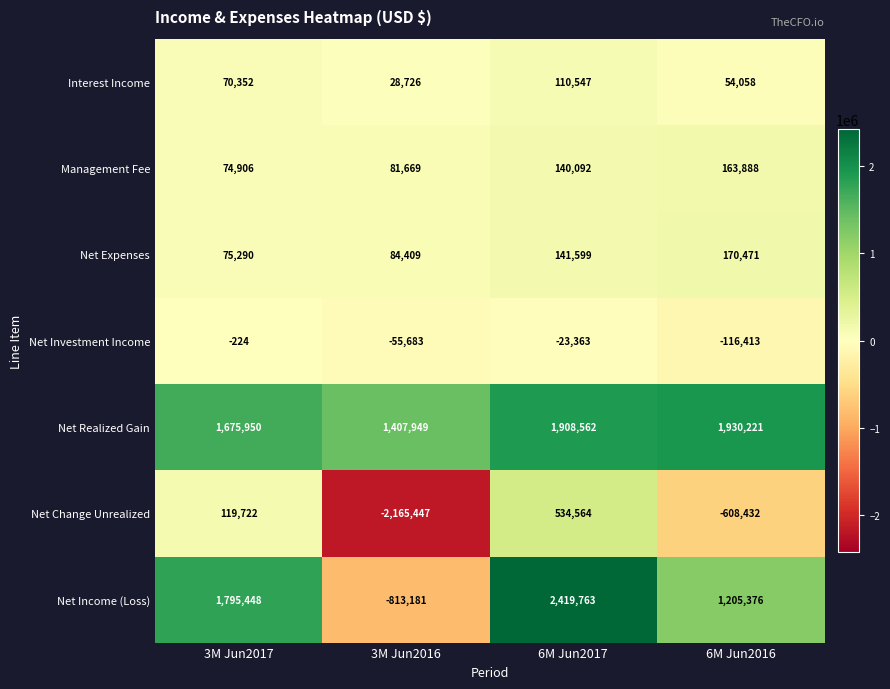

Is it true that Net Income (Loss) equals 4214307 at 6M Jun2017?

False